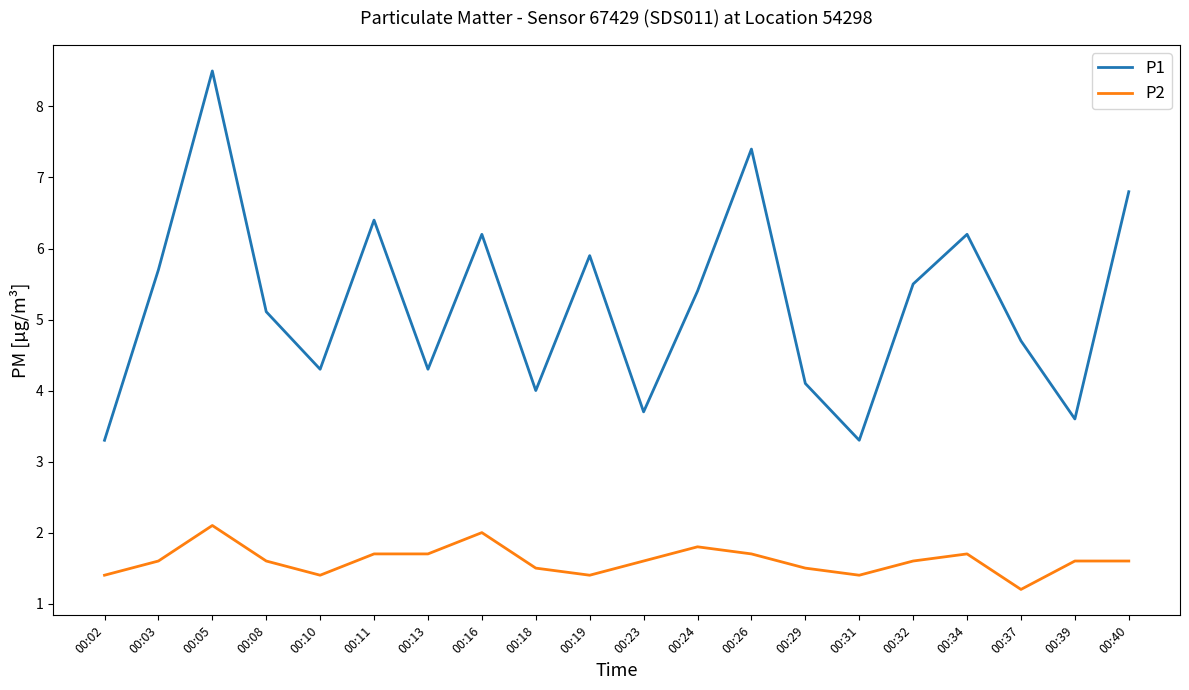

Count the P2 values in the range 1 to 2.

19